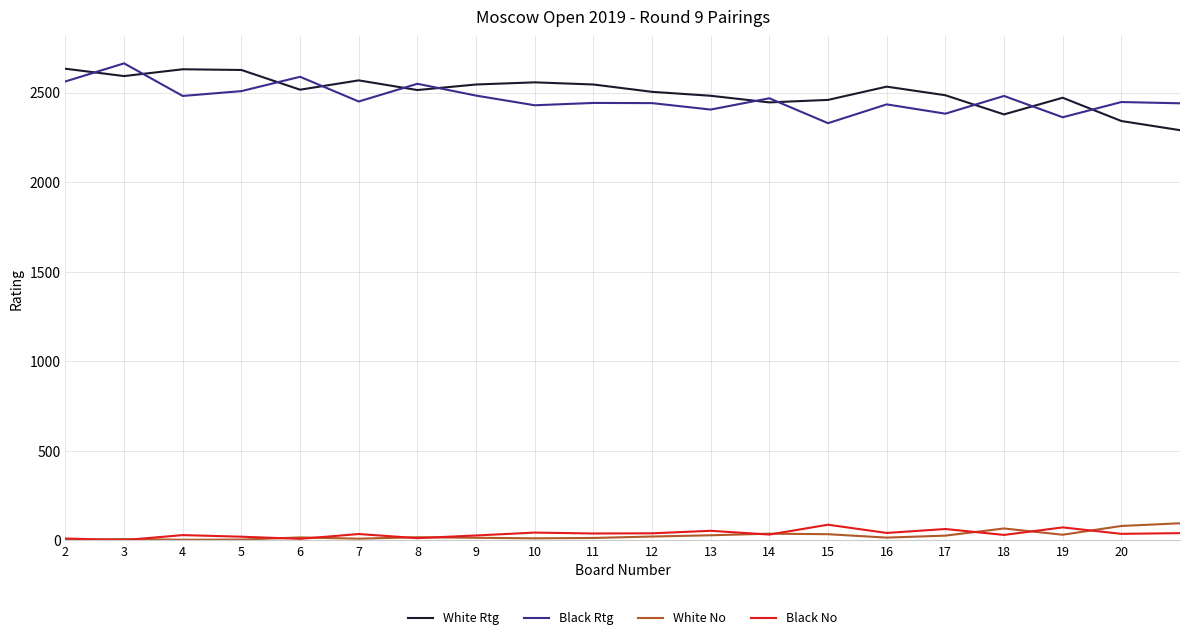

True or false: White Rtg and White No cross at least once.

False